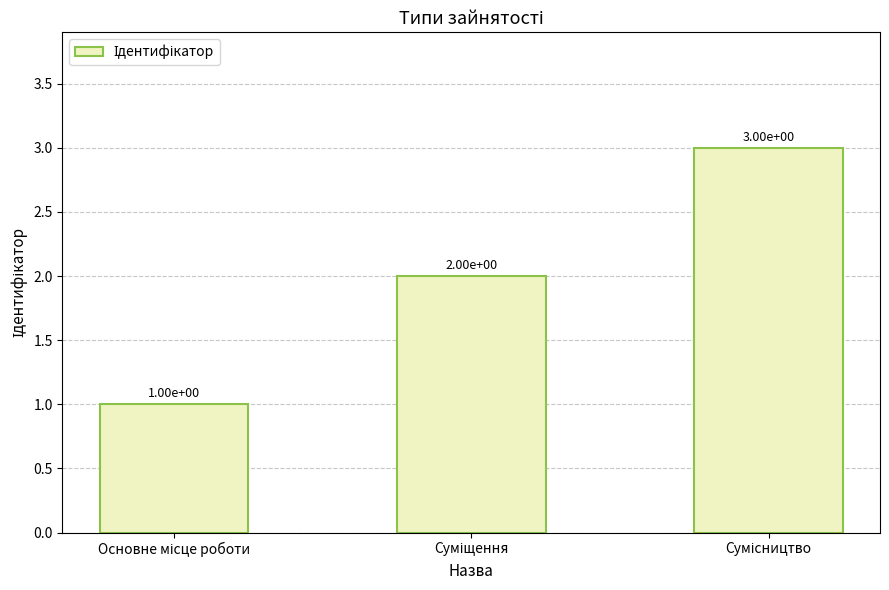

What is the value of the 3rd bar from the left?

3